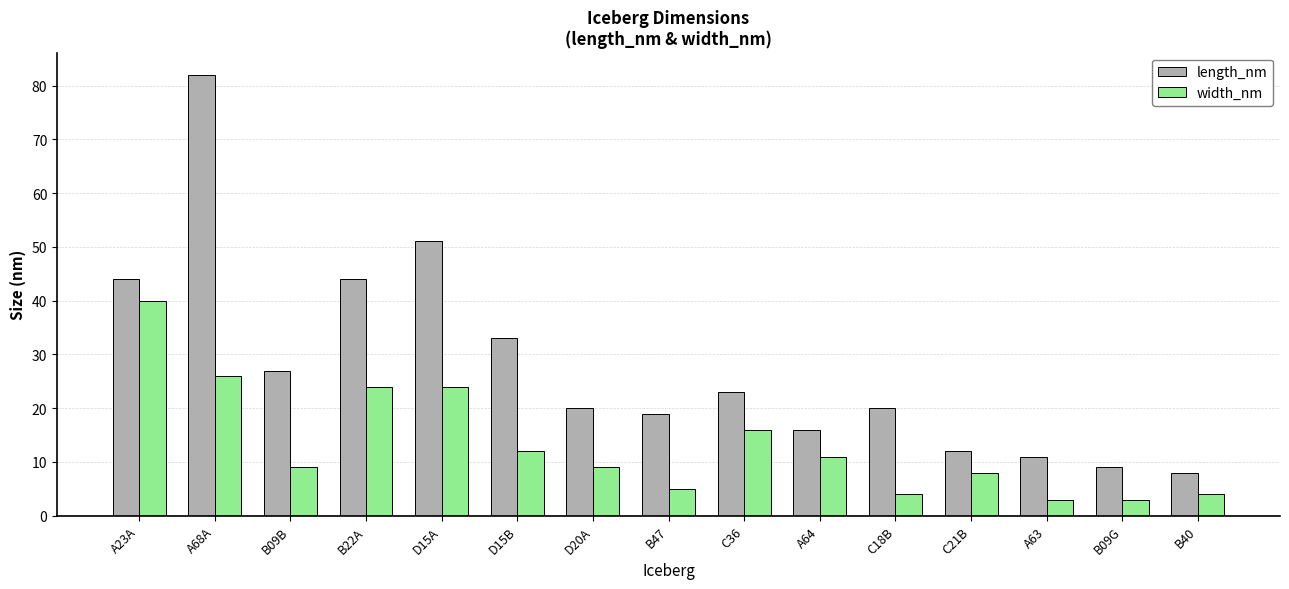

Is it true that length_nm equals 15 at B09G?

False